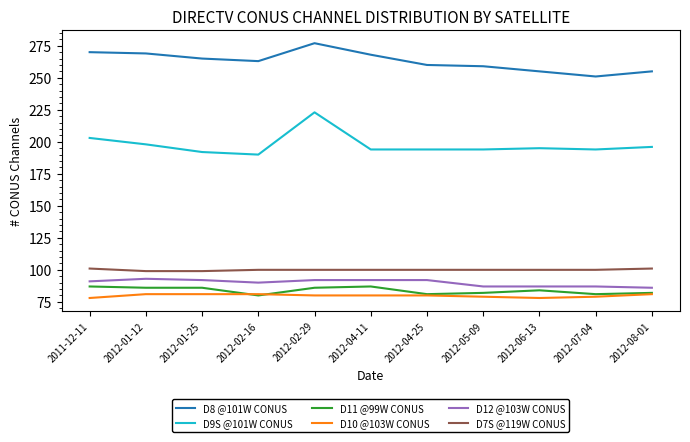

At how many categories does at least one series exceed 95?

11